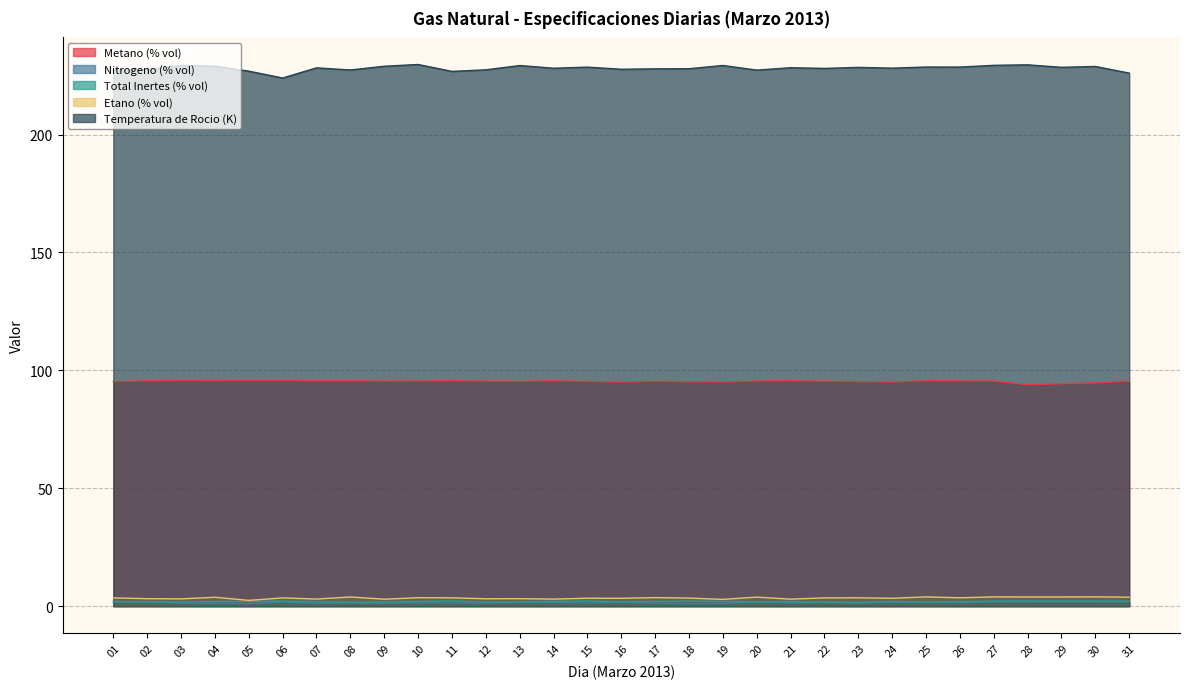

True or false: Total Inertes (% vol) and Etano (% vol) intersect in this chart.

False